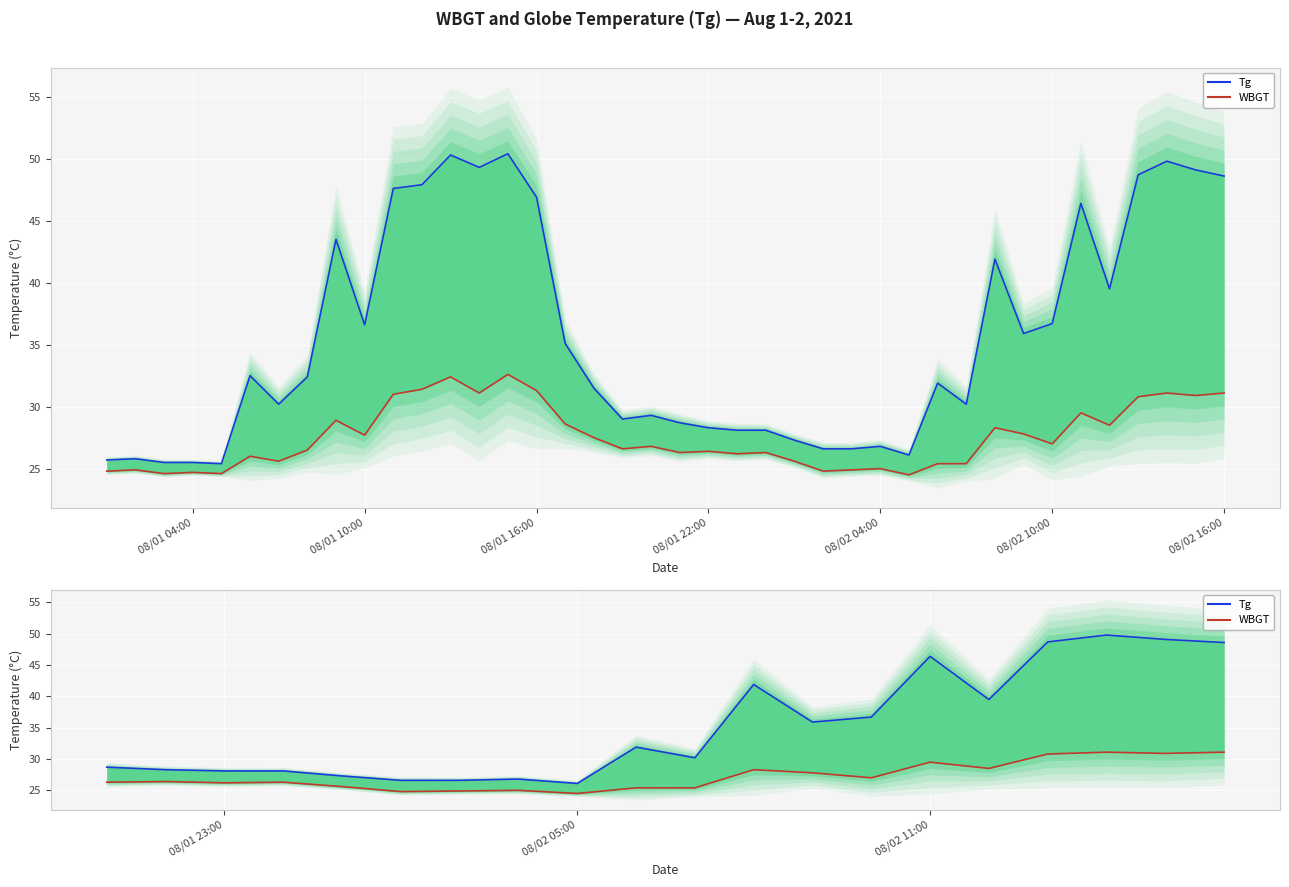

True or false: Tg and WBGT cross at least once.

False